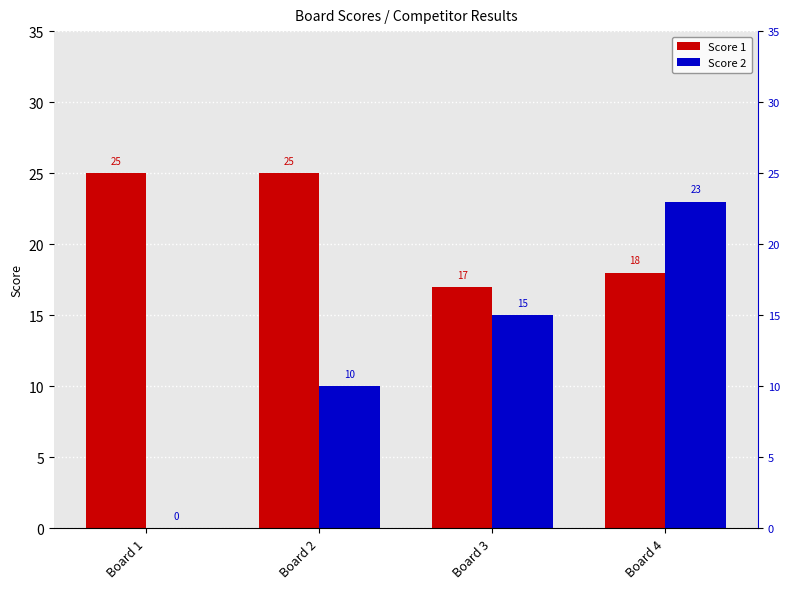

How many bars are there in each group?

2